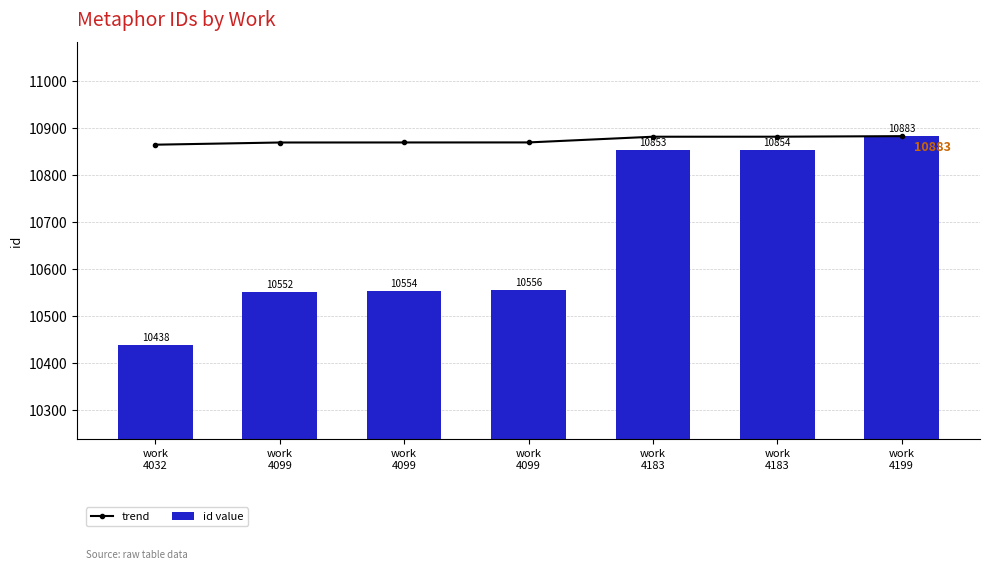

At how many categories does at least one series exceed 10564?

7